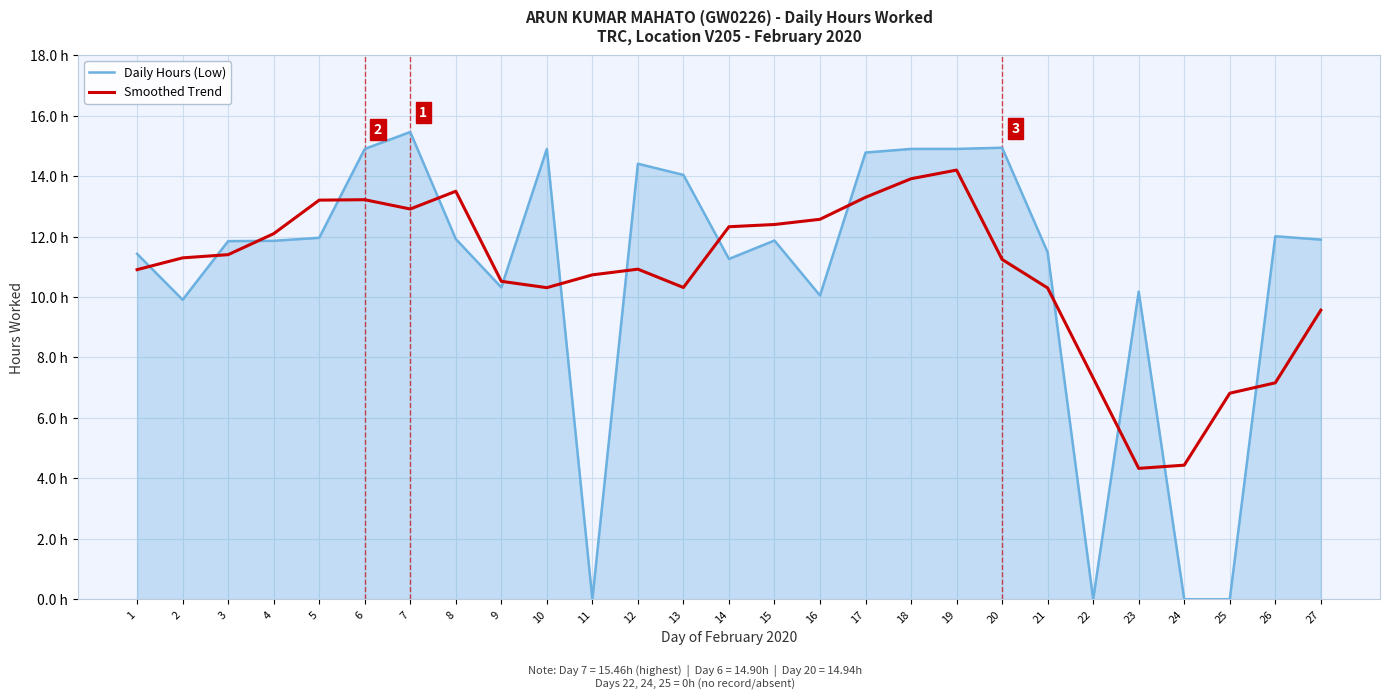

At how many categories does at least one series exceed 2?

27